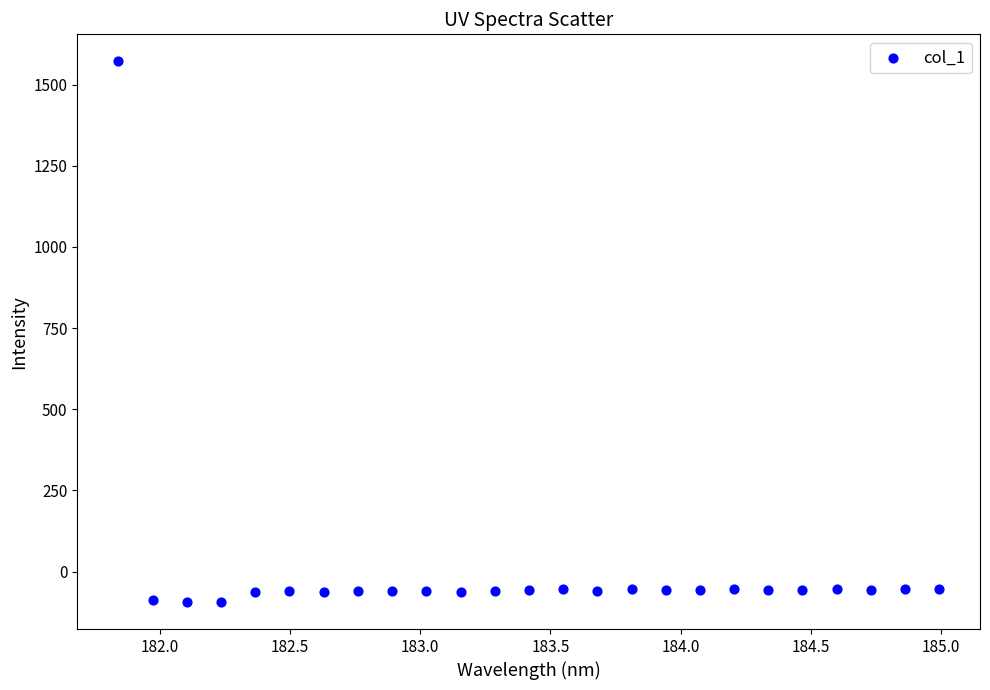

What is the range of Y values (max minus min)?

1665.3